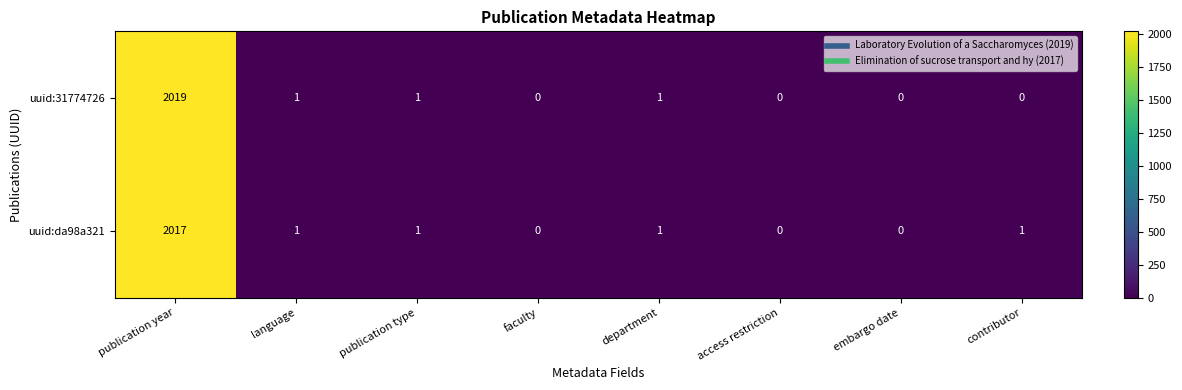

True or false: uuid:31774726 has a value of 0 at access restriction.

True